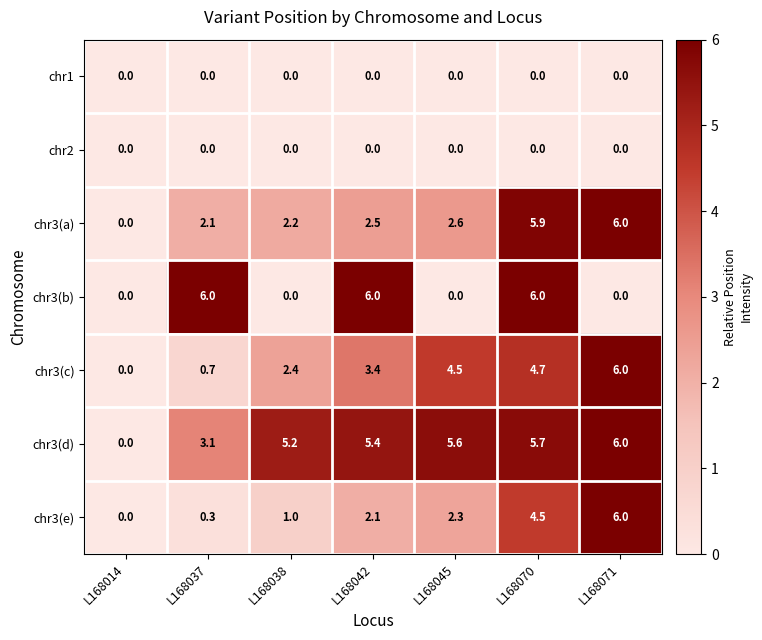

At which category is the sum across all series the highest?

L168070